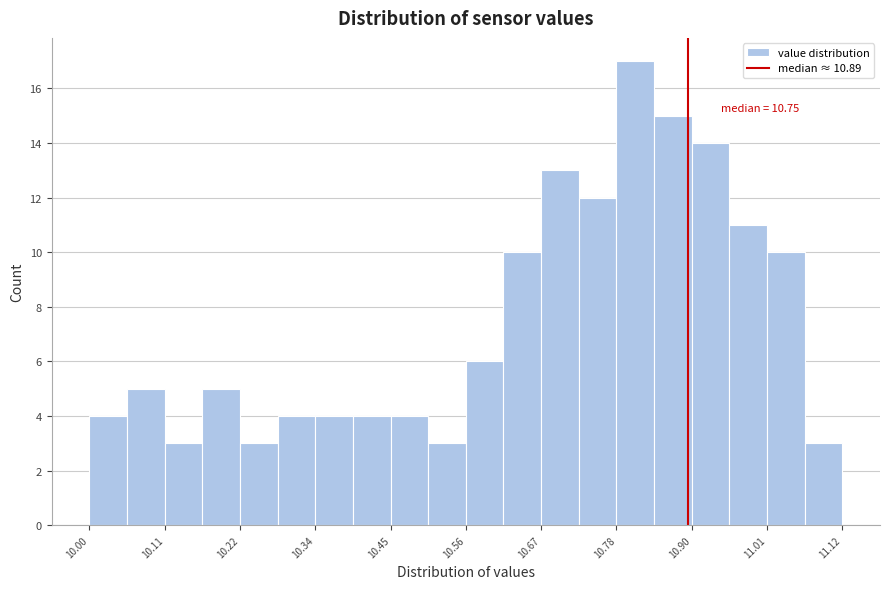

Read against the x-axis, roughly where is the centre of the tallest bar?

10.82